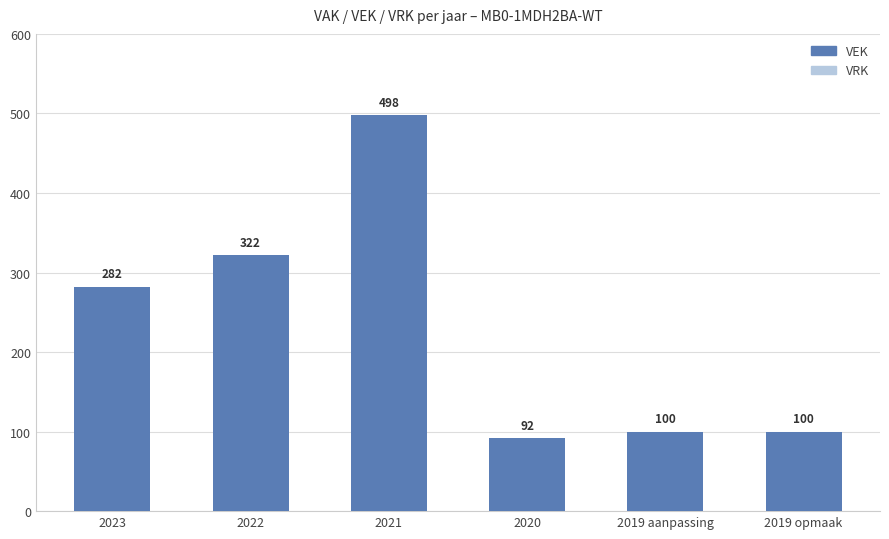

What position from the right is 2023?

6